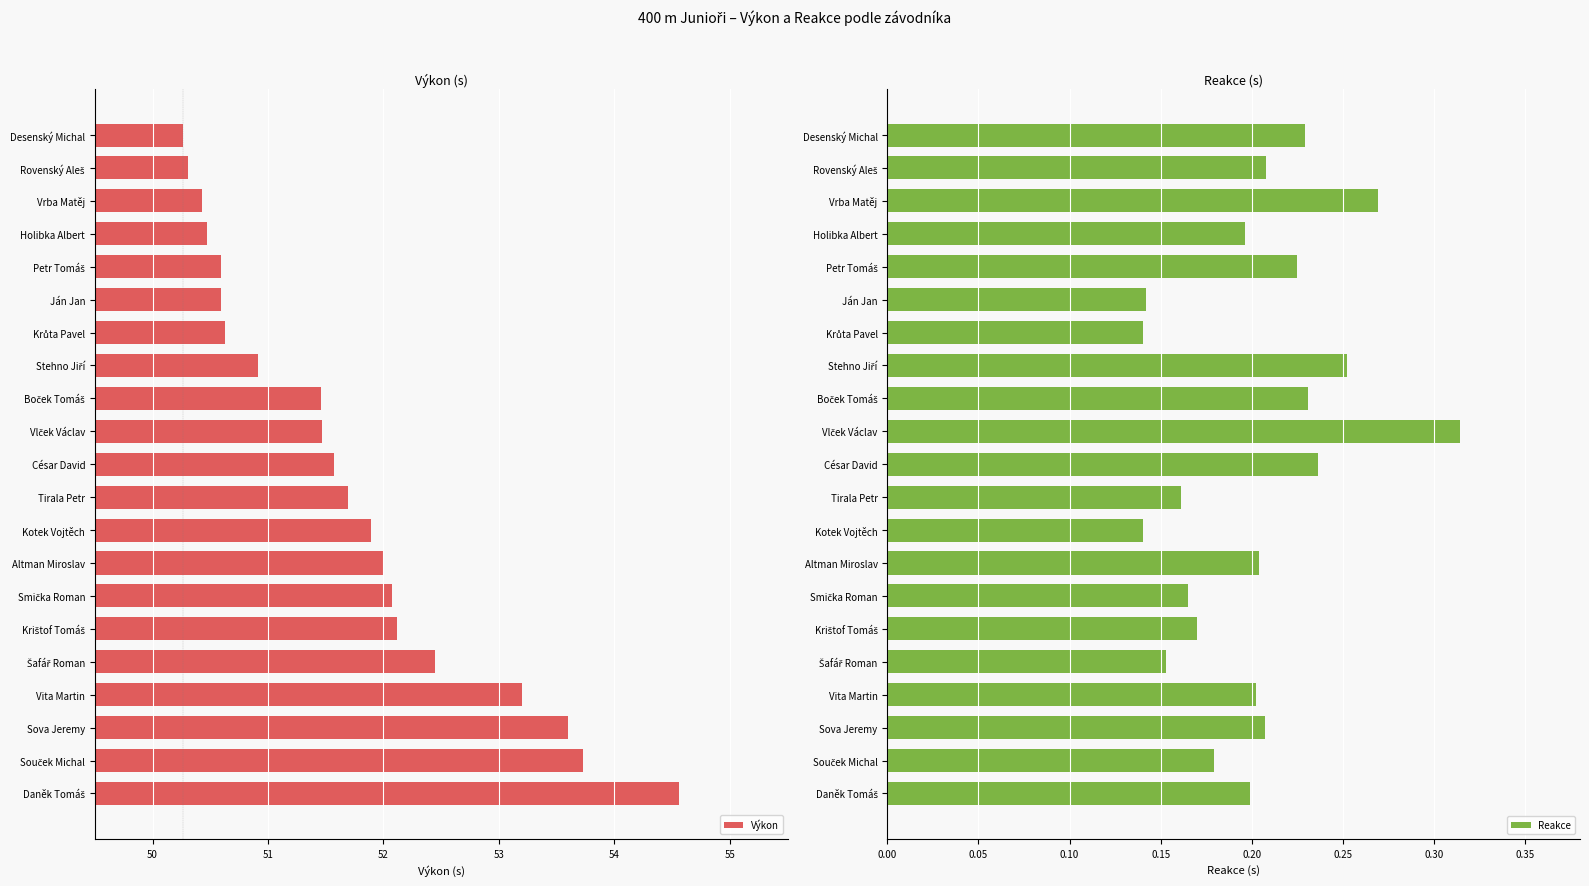

What value does the Výkon series have at Holibka Albert?

50.5